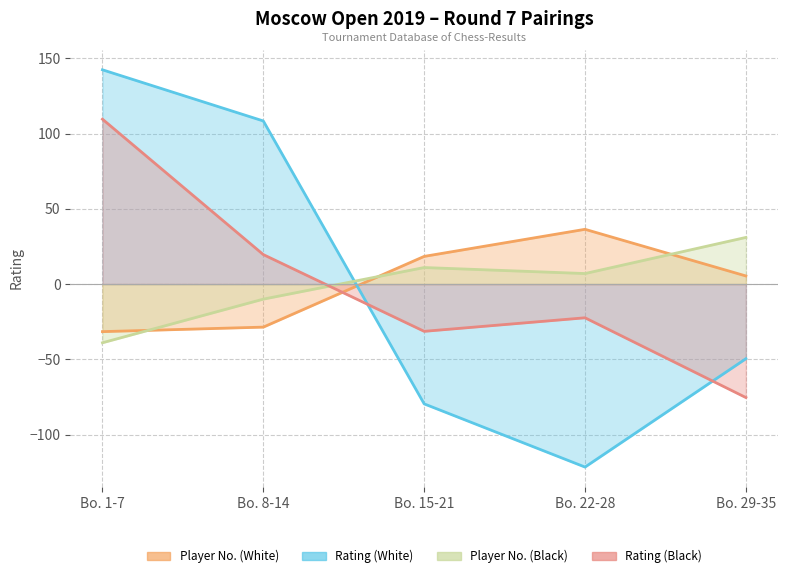

How many interior local valleys does the Player No. (Black) series have?

1